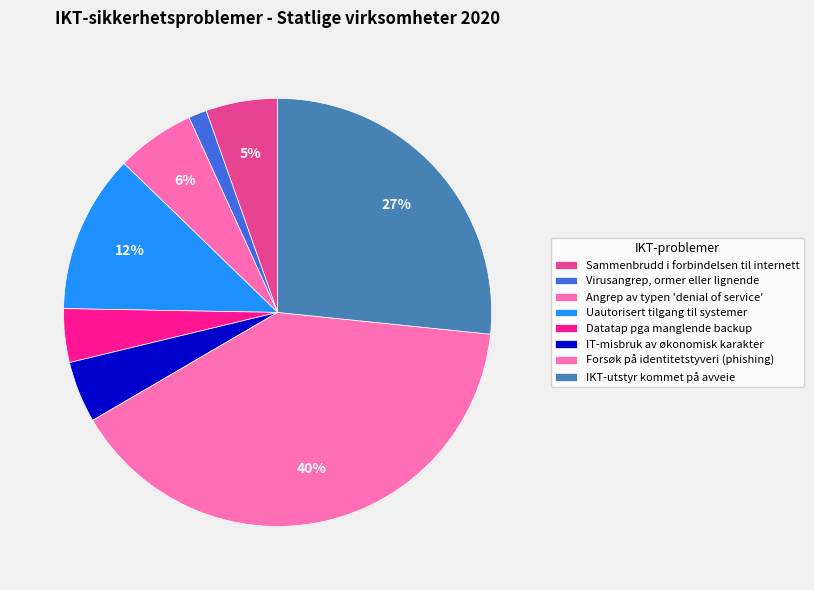

Count the number of slices in the pie.

8